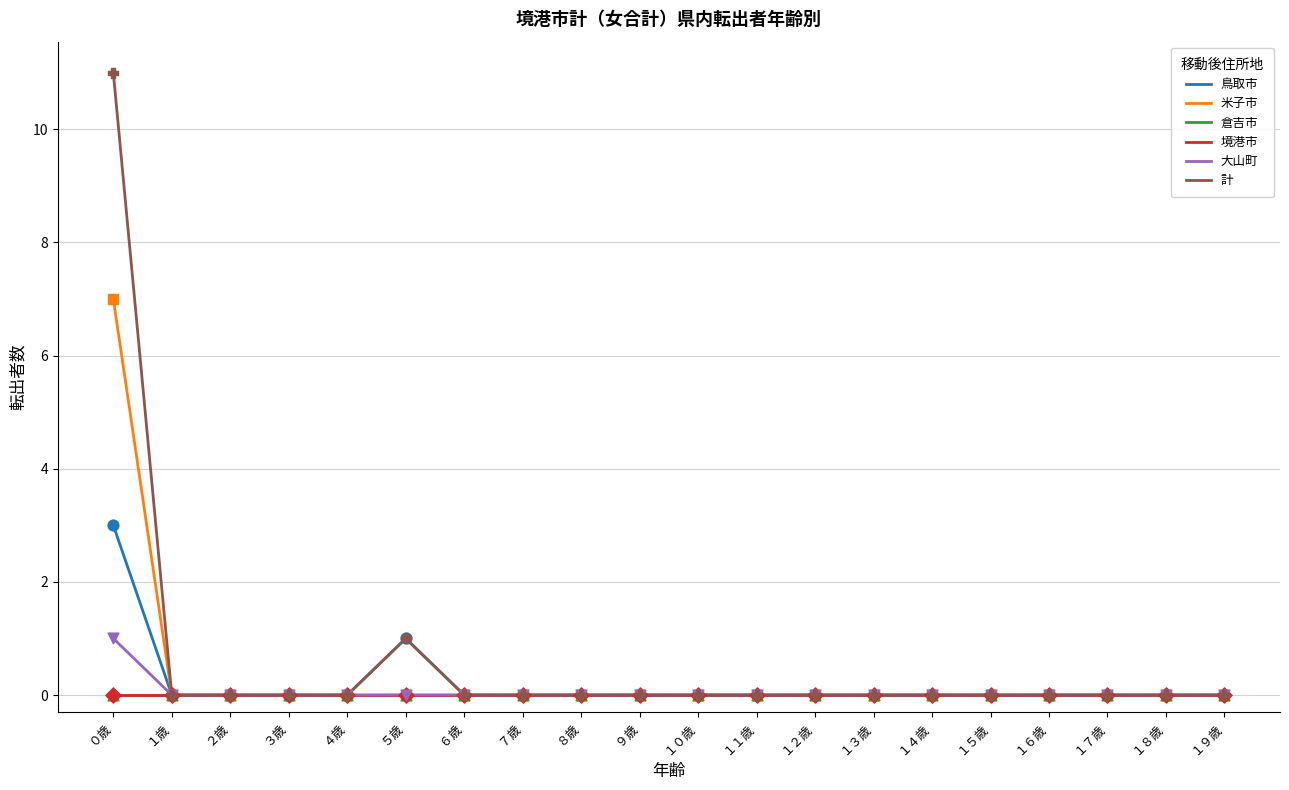

Does the chart have visible grid lines?

Yes